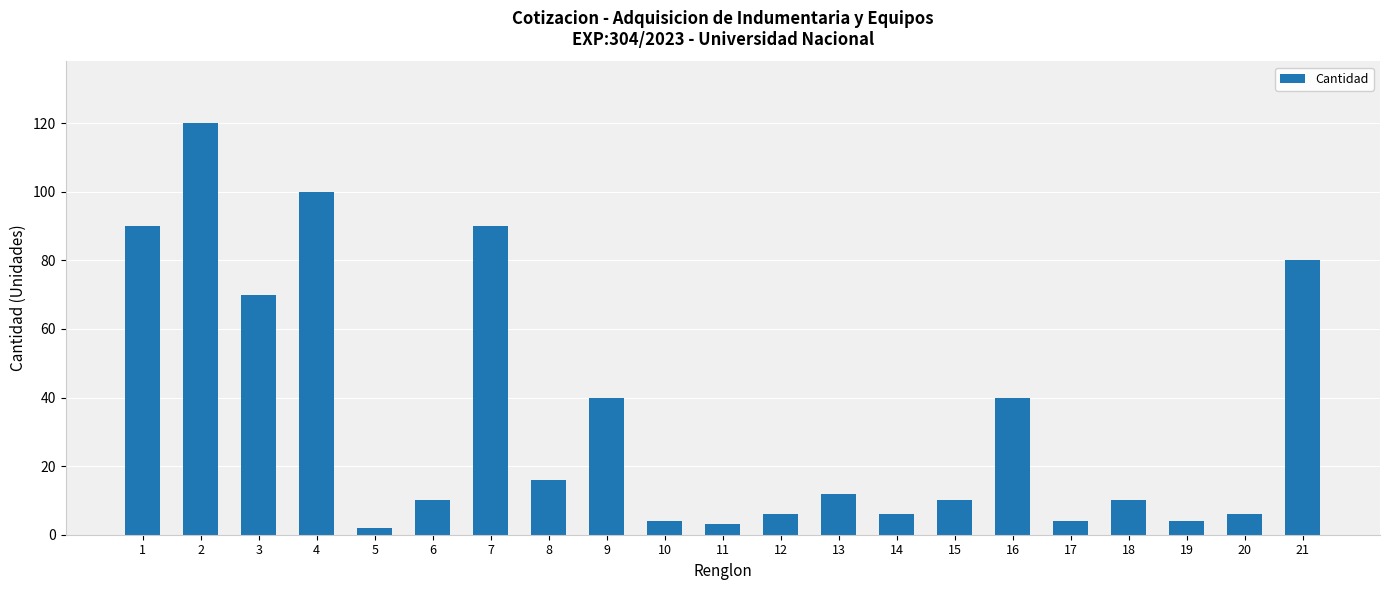

What is the average value?

34